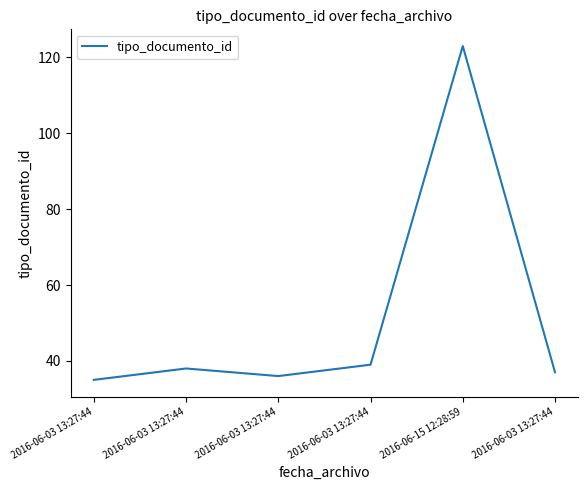

Which label corresponds to the largest value in the chart?

2016-06-15 12:28:59